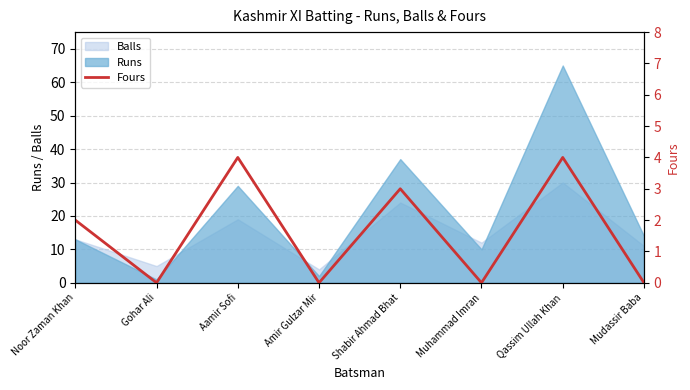

Where is the data nearest to the value 2?

Noor Zaman Khan